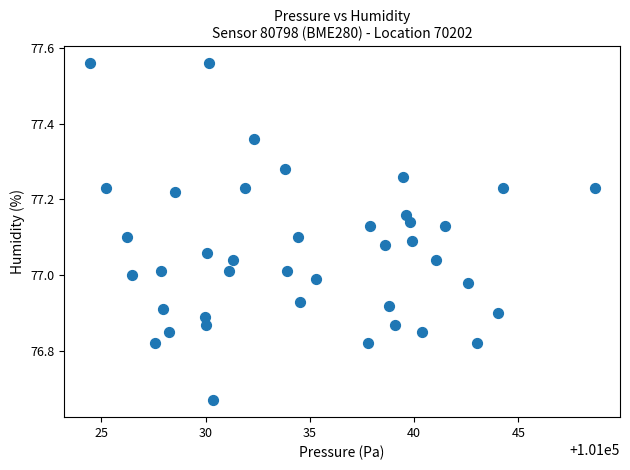

What is the range of Y values (max minus min)?

0.9